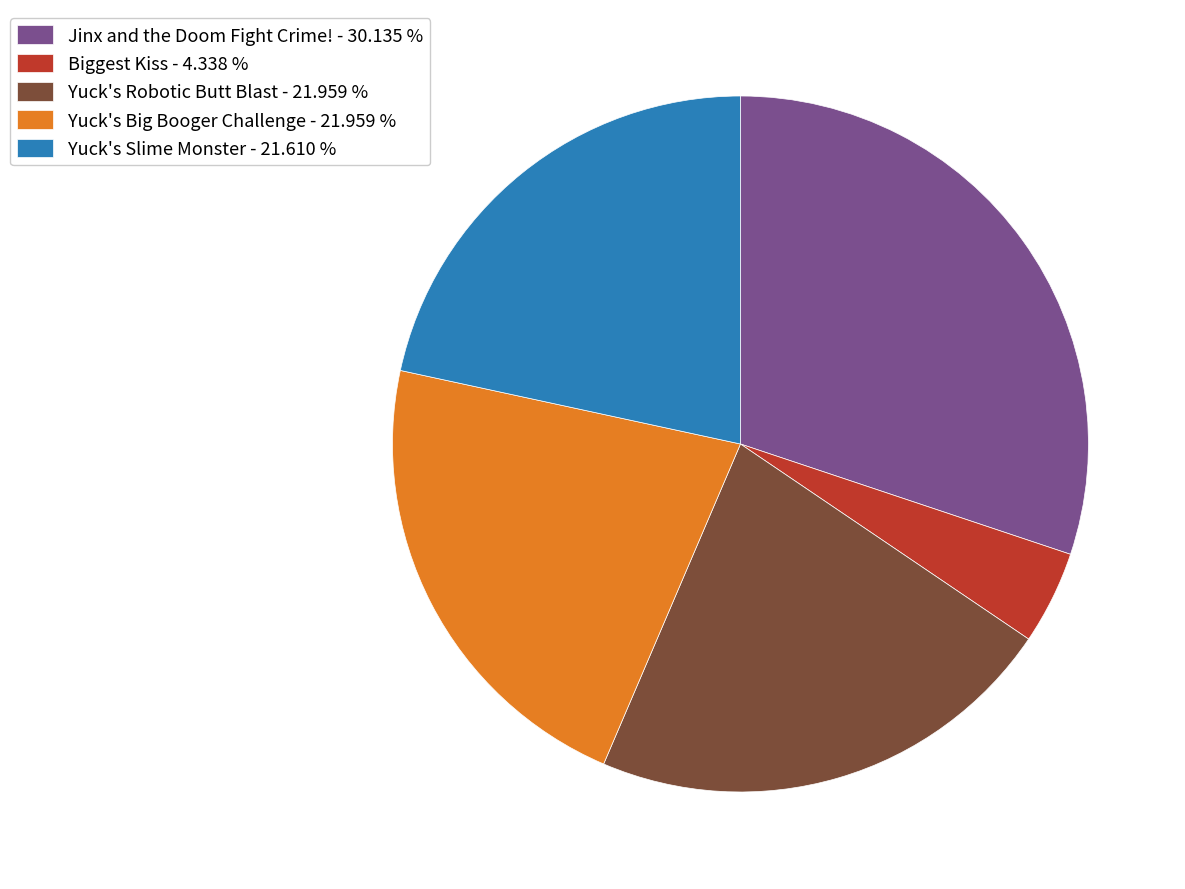

Do Yuck's Robotic Butt Blast - 21.959 % and Yuck's Big Booger Challenge - 21.959 % together represent more than half of the pie?

No